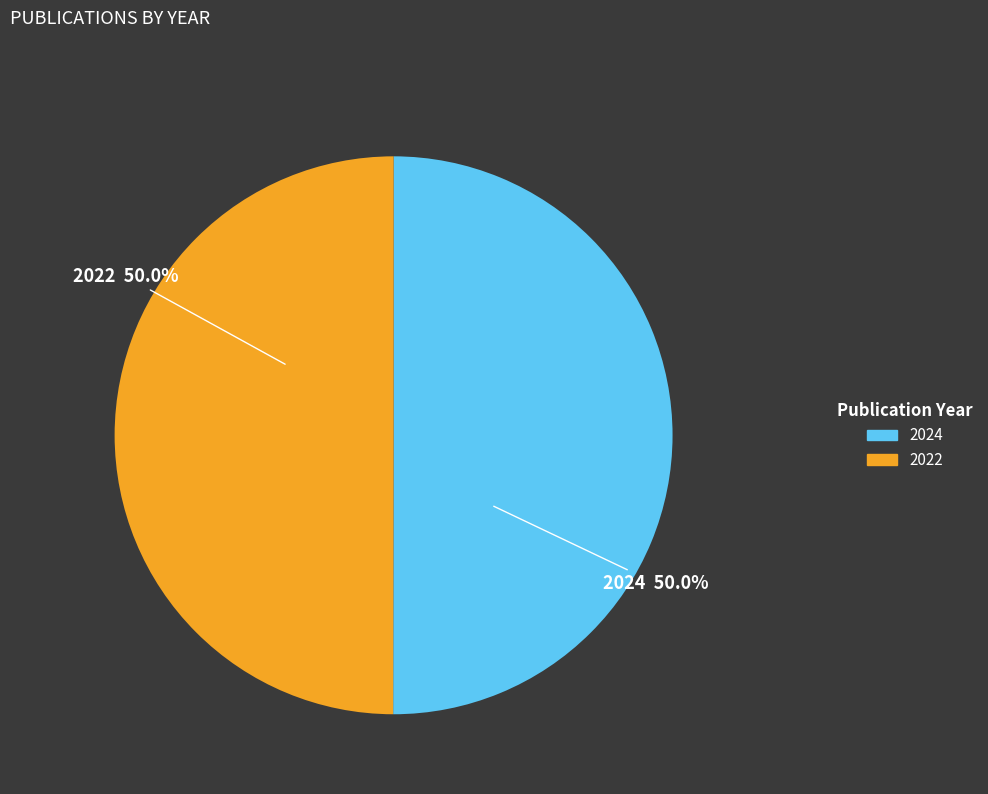

What is the ratio of the value at 2022 to the value at 2024?

1.0